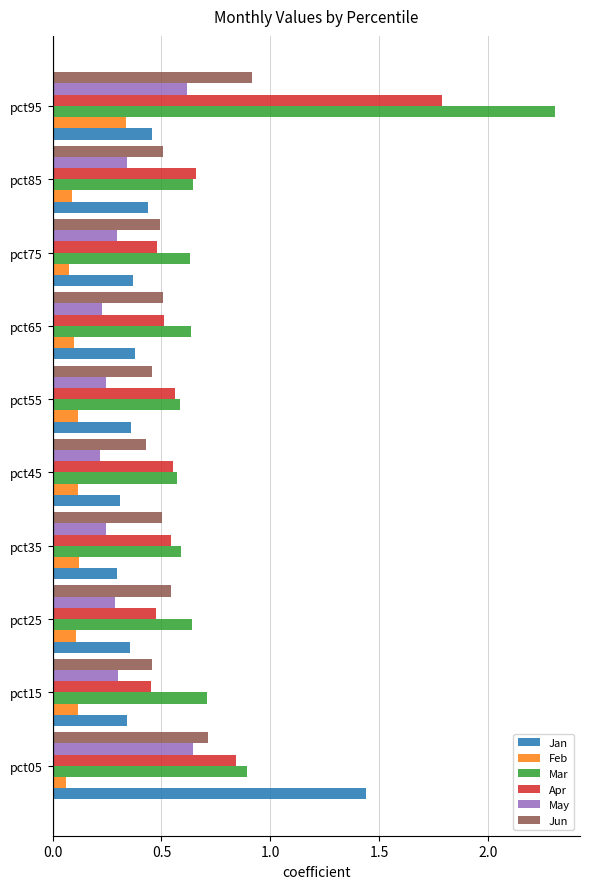

How many data points does each series have?

10